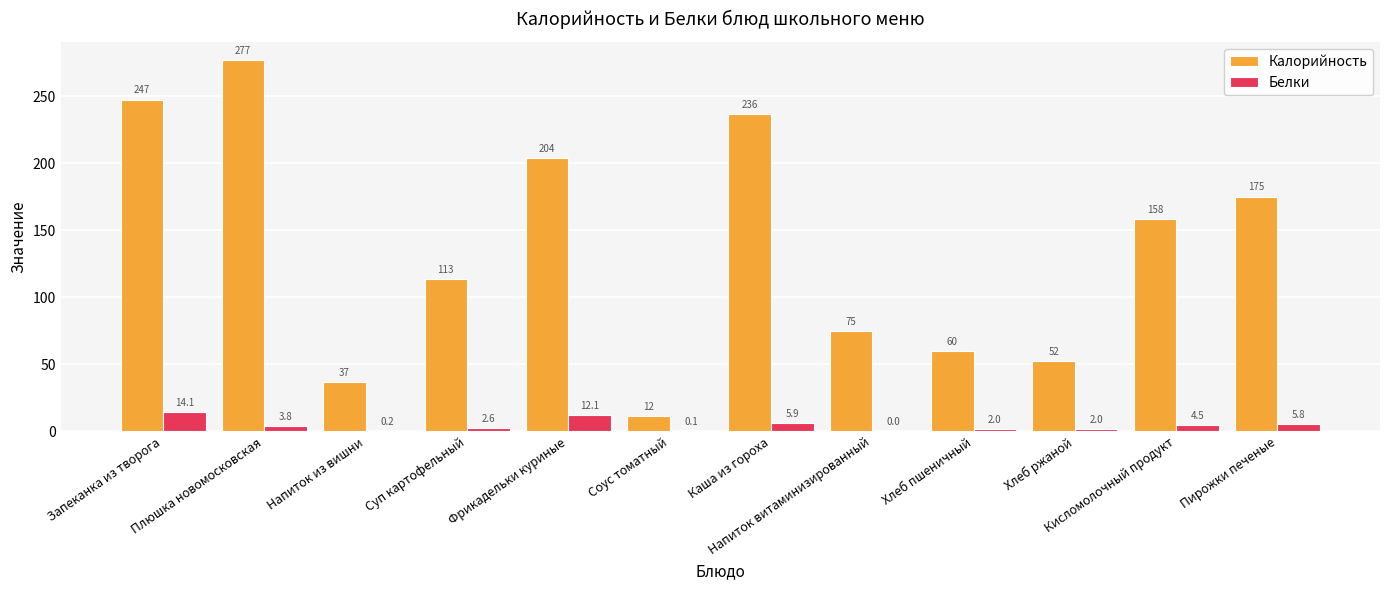

Are the bars grouped side by side (vs. stacked)?

Yes